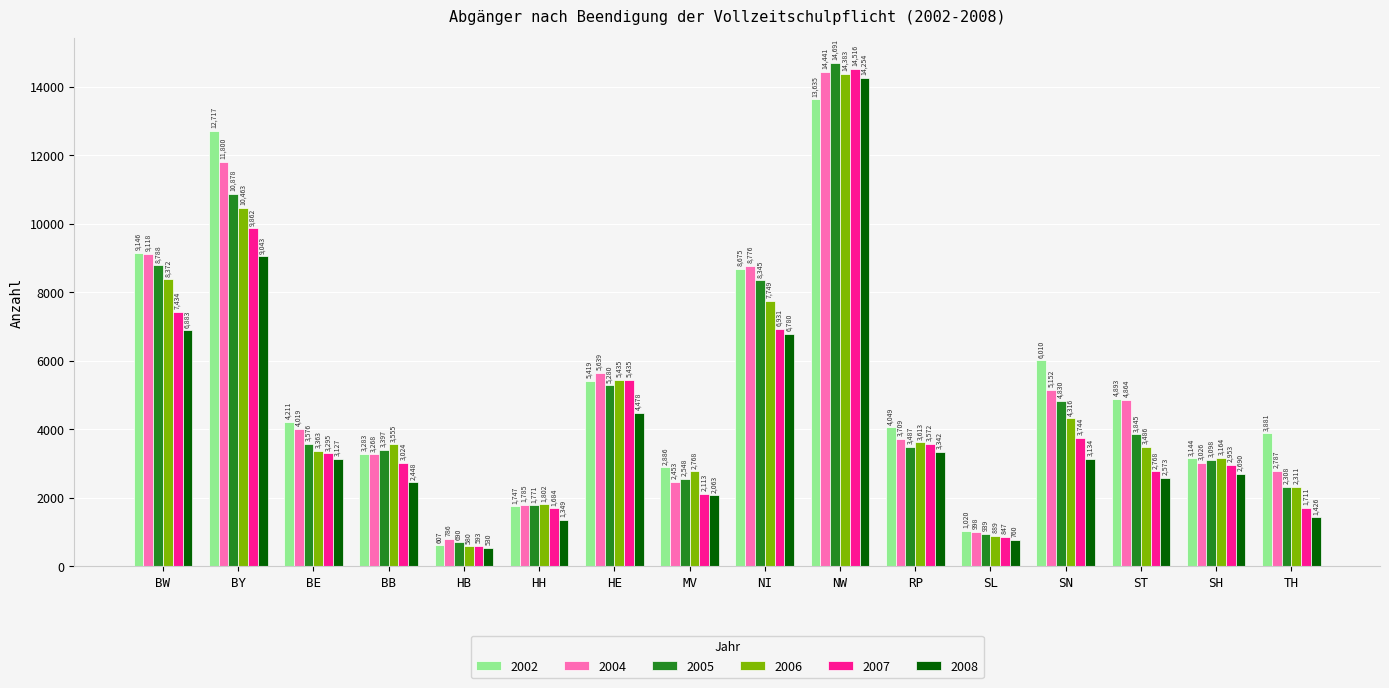

List the series in order of their peak value, lowest first.

2002, 2008, 2006, 2004, 2007, 2005